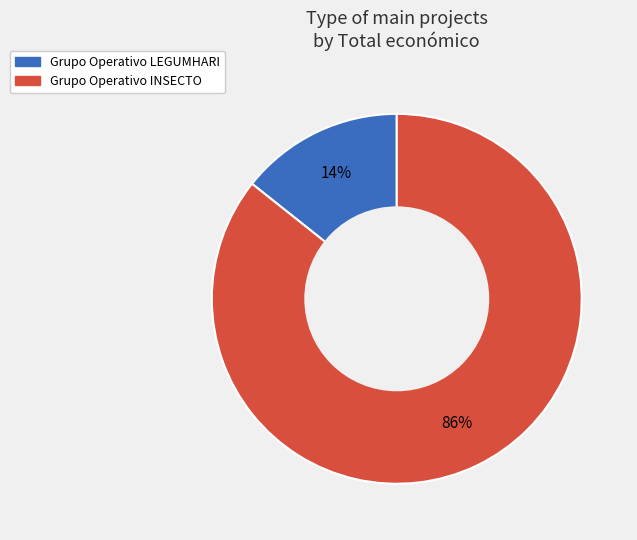

Which category has the smallest portion of the pie?

Grupo Operativo LEGUMHARI